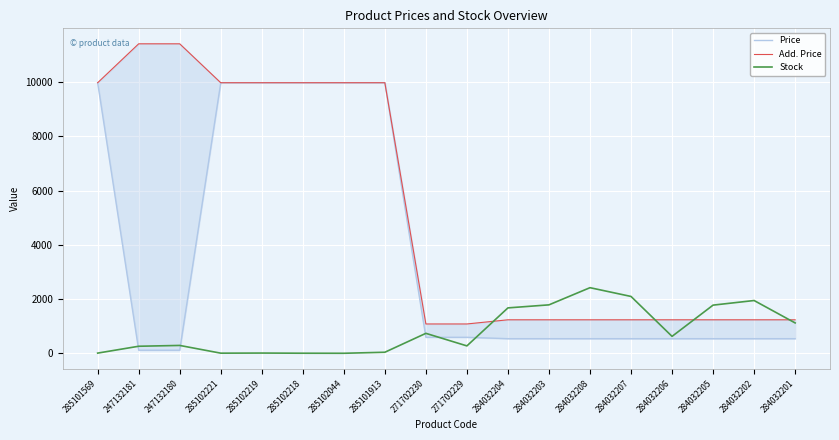

What is the sum of the Price values at 285102044 and 284032205?

10514.0